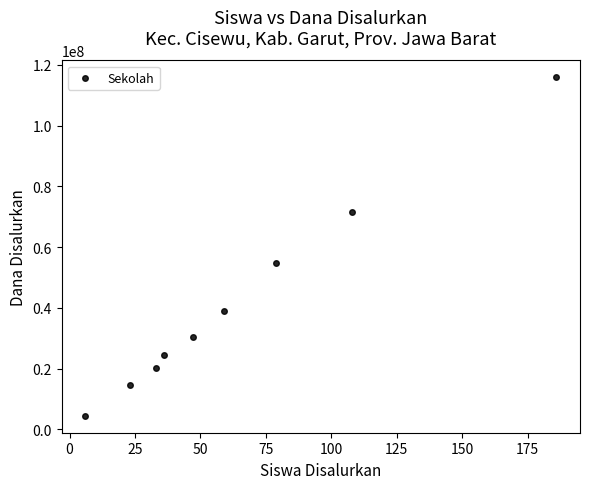

What is the average X value?

64